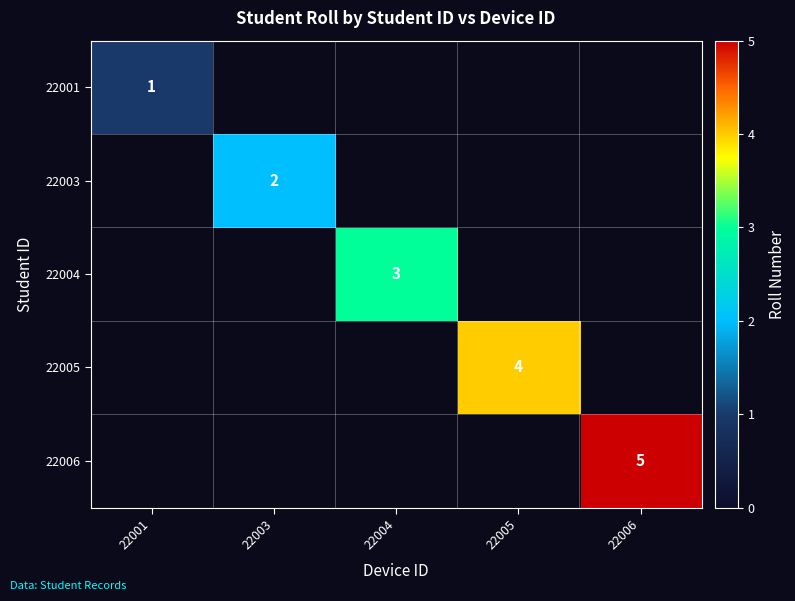

How many distinct data groups are displayed?

5